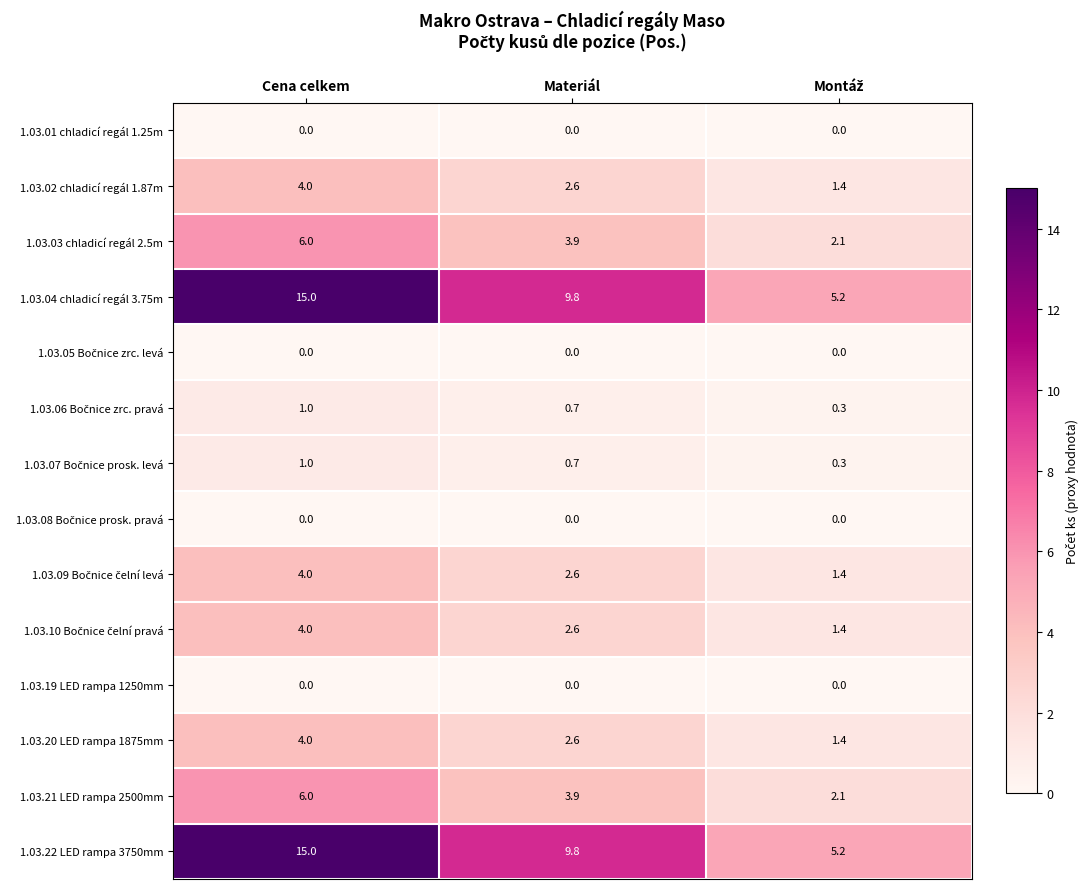

What is the difference between the highest and lowest values at Materiál?

9.8